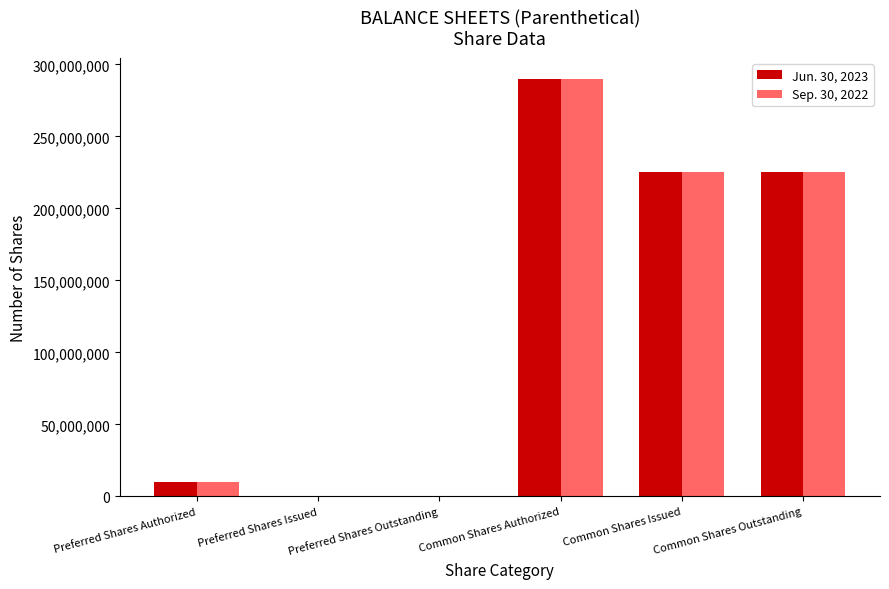

How many data points does each series have?

6